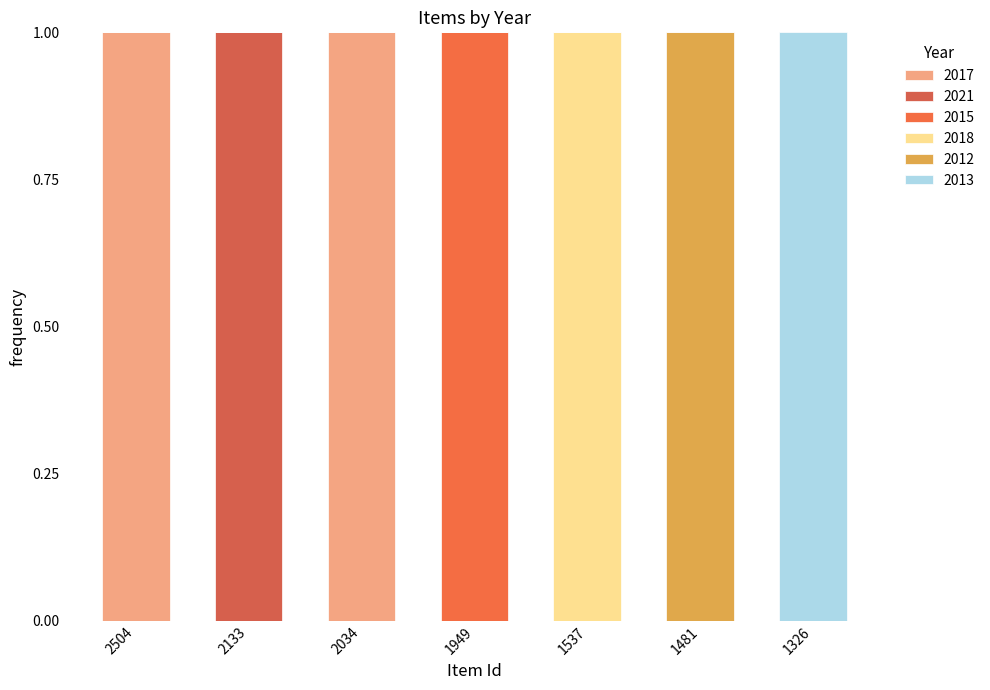

Which has a higher value, 1481 or 2133?

1481